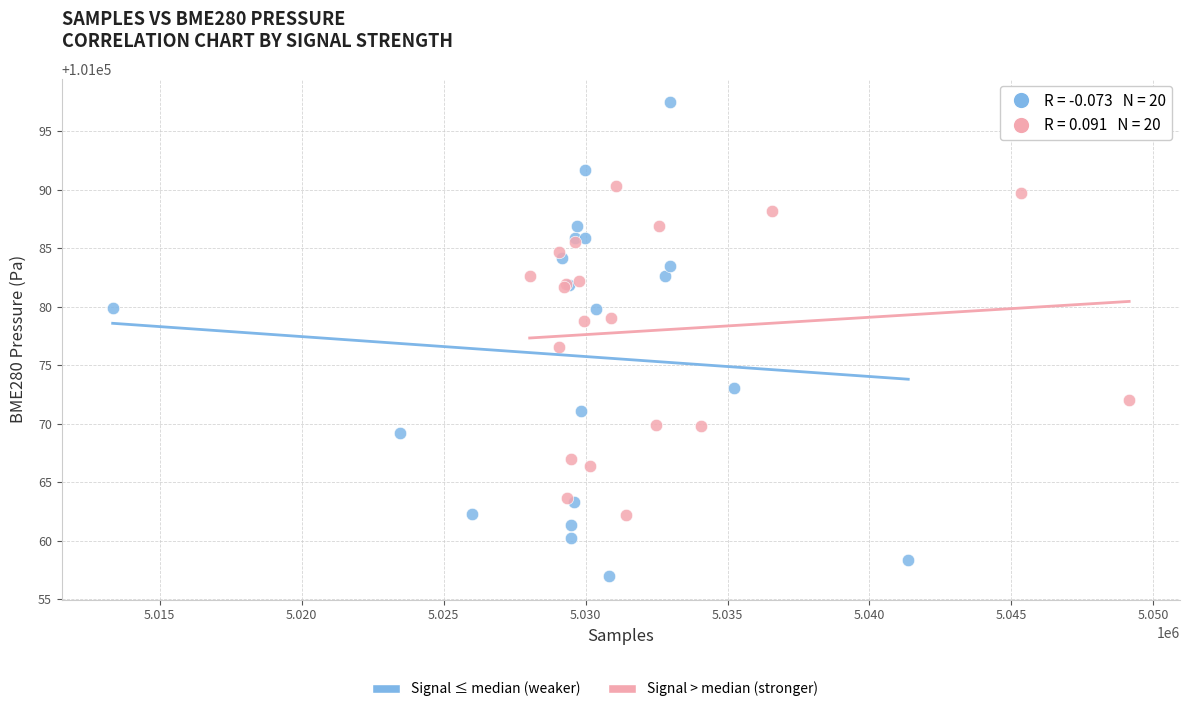

Which series contains the lowest Y value?

Signal ≤ median (weaker)